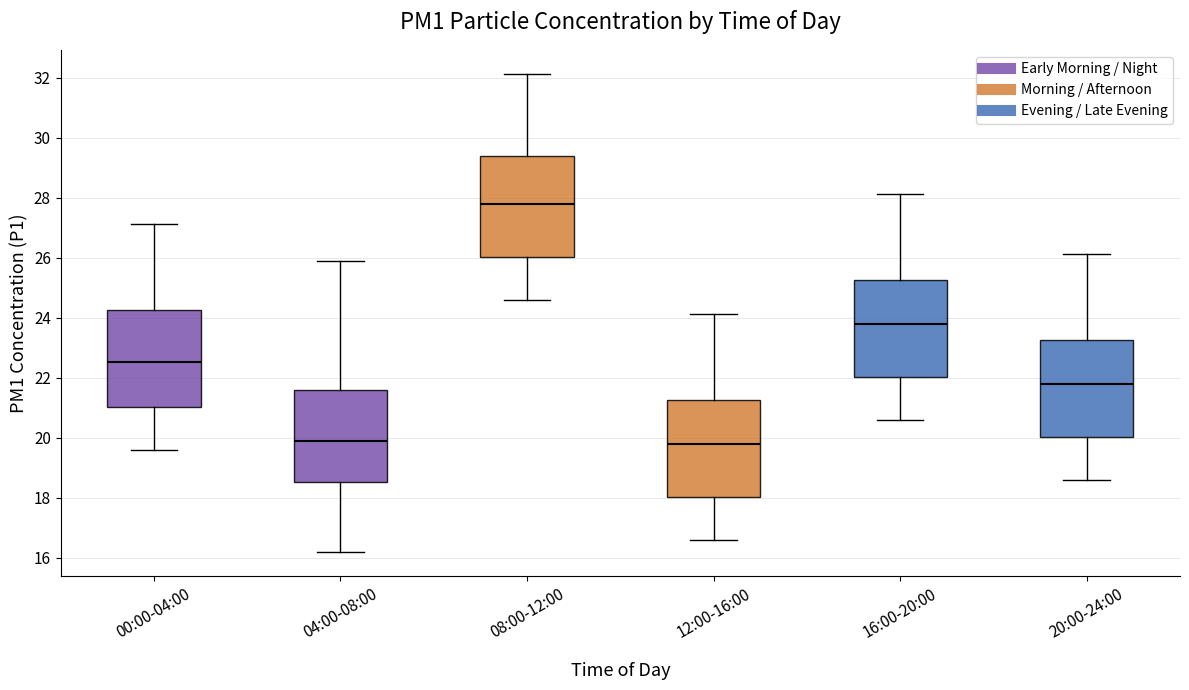

Where does the lower whisker of the box for 12:00-16:00 end on the y-axis? The values are not printed on the chart, so give them approximately, as read against the axis.

16.6